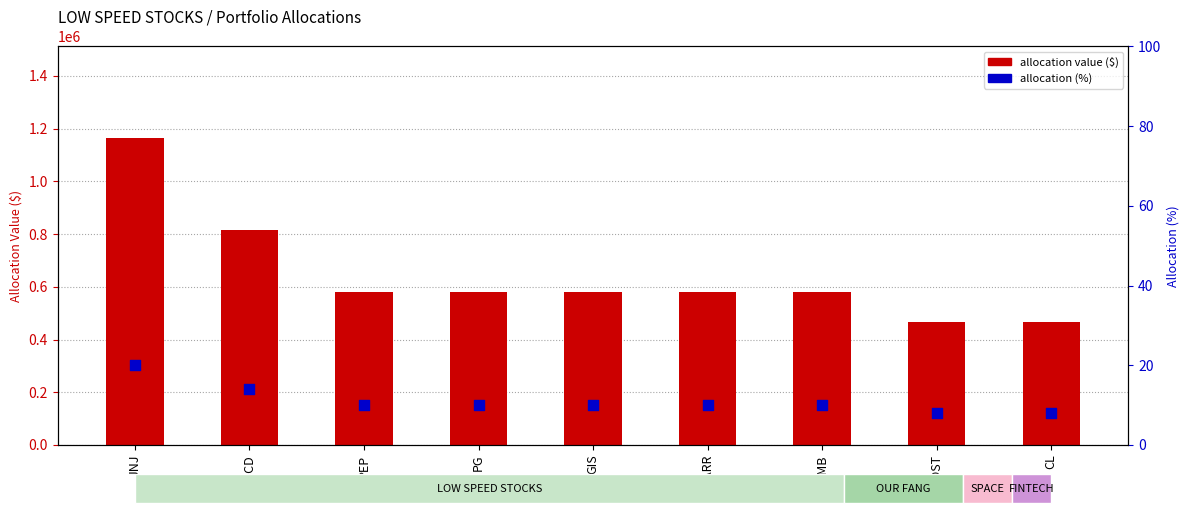

What is the total value across all series at GIS?

581316.8